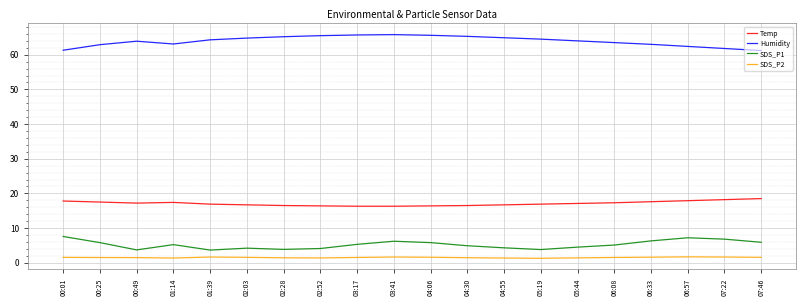

The value of Temp at 01:39 is 16.9. True or false?

True